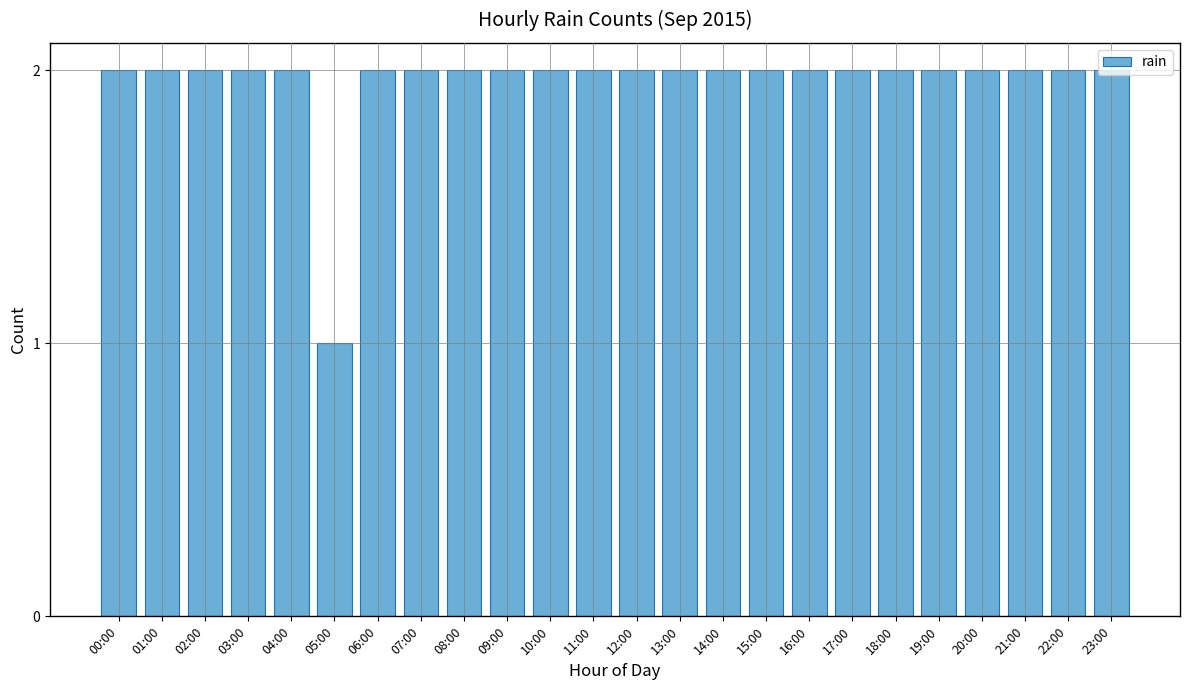

What is the label of the 21st bar from the left?

20:00